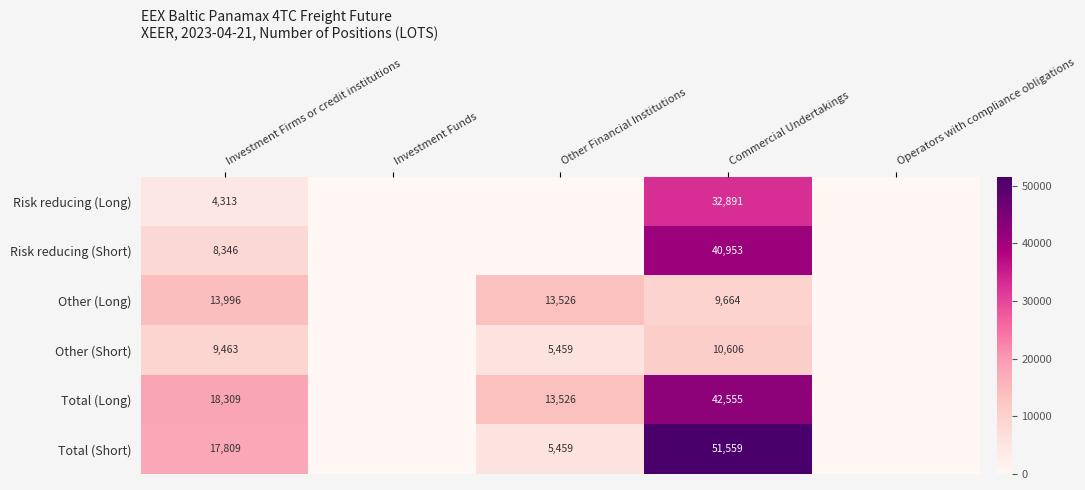

What is the spread (max minus min) of values at Investment Firms or credit institutions?

13996